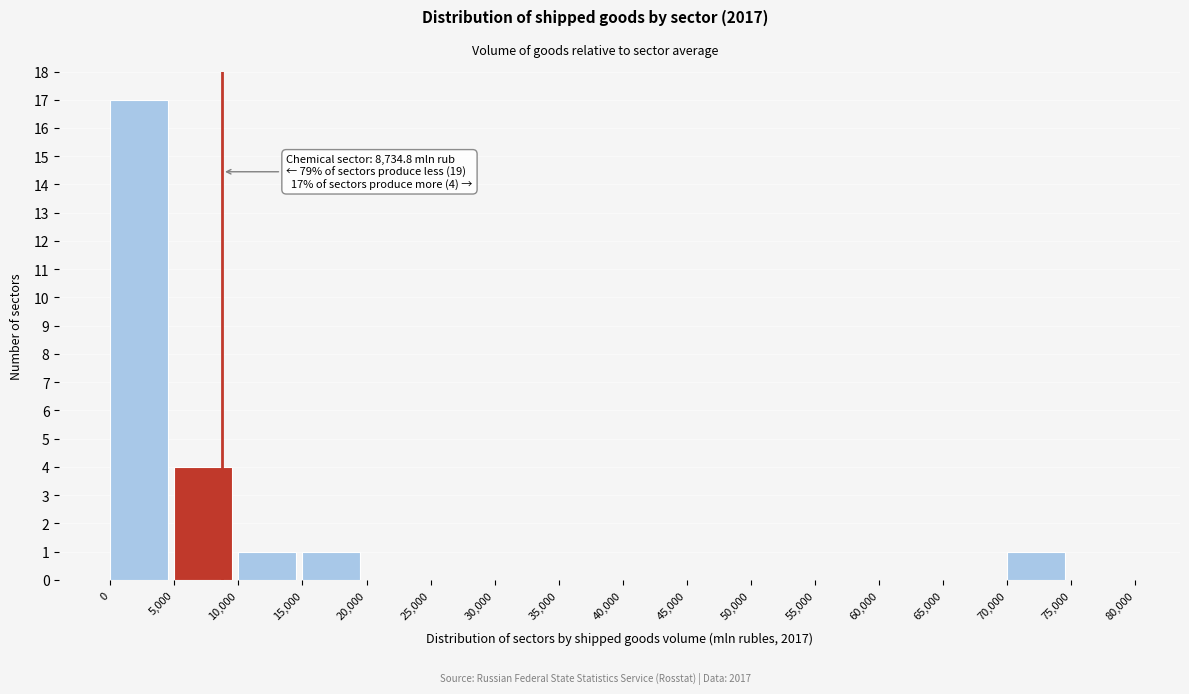

Over which range of the x-axis is the bar tallest?

0 to 5,000